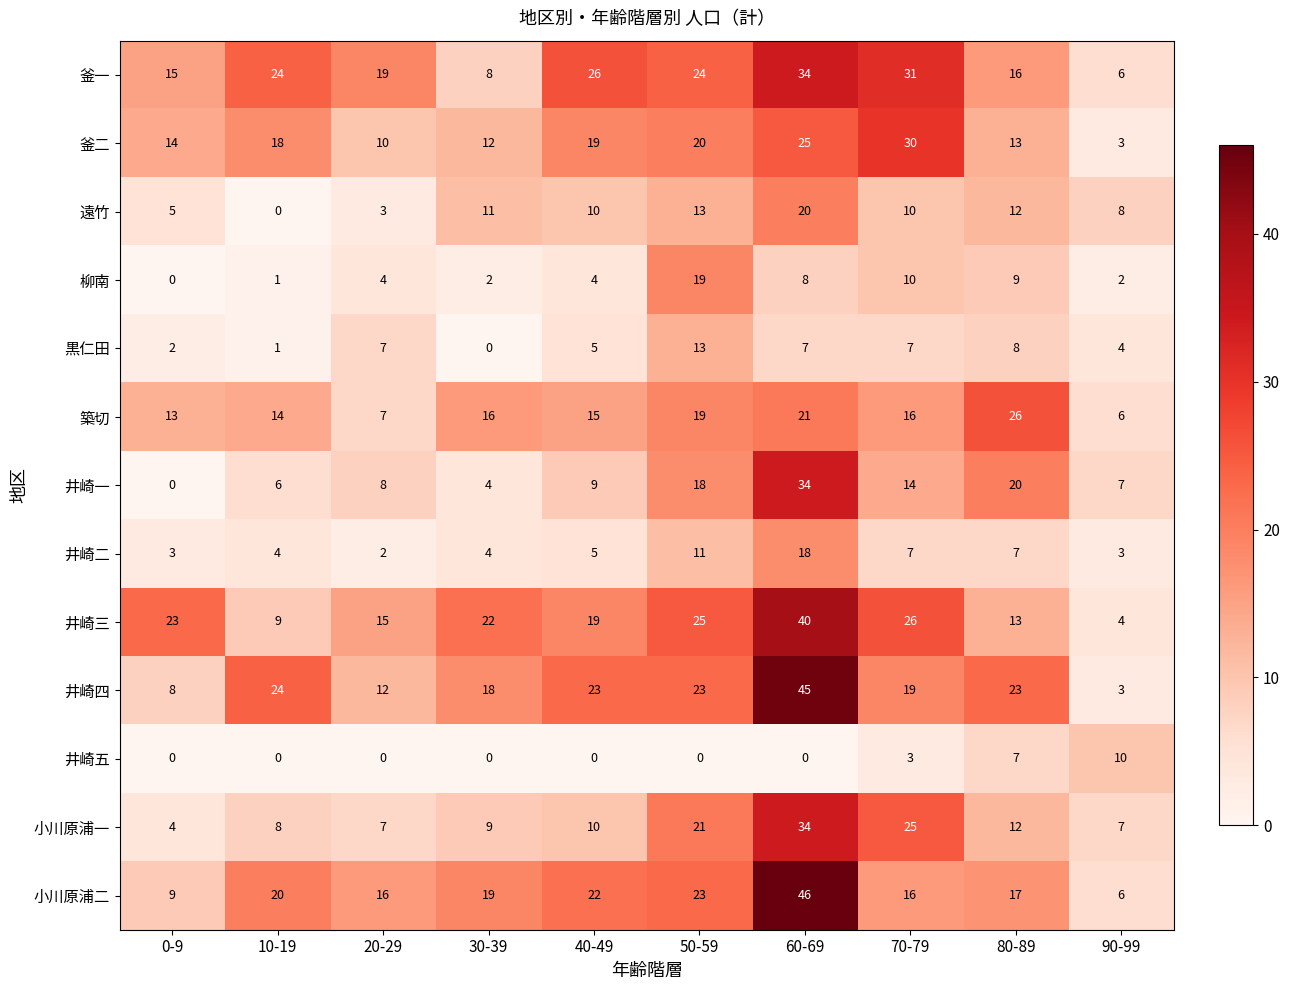

What is the difference between the highest and lowest values at 80-89?

19